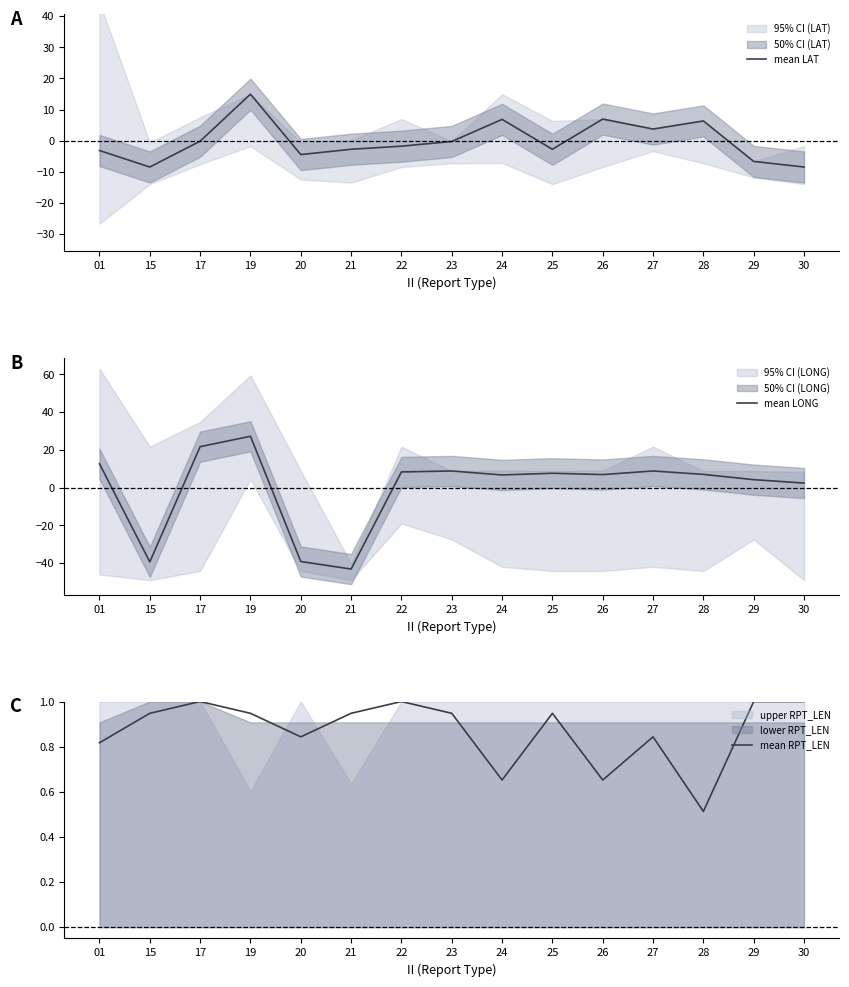

At which label does mean LONG first exceed 6?

01